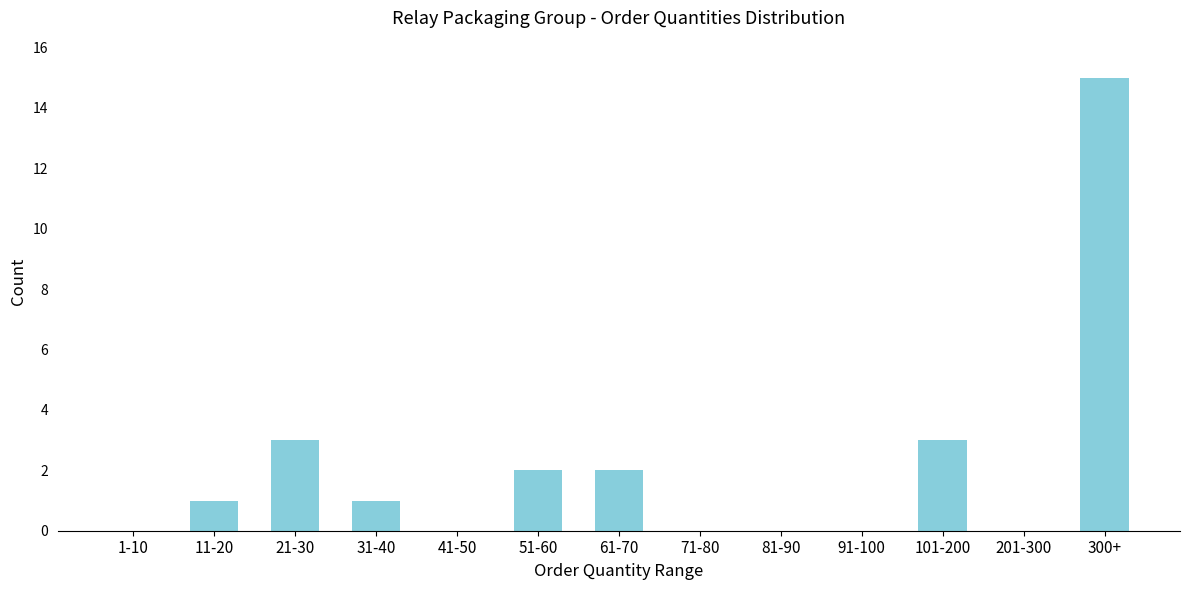

Reading left to right, transcribe all the data shown in this chart.

1-10=0	11-20=1	21-30=3	31-40=1	41-50=0	51-60=2	61-70=2	71-80=0	81-90=0	91-100=0	101-200=3	201-300=0	300+=15